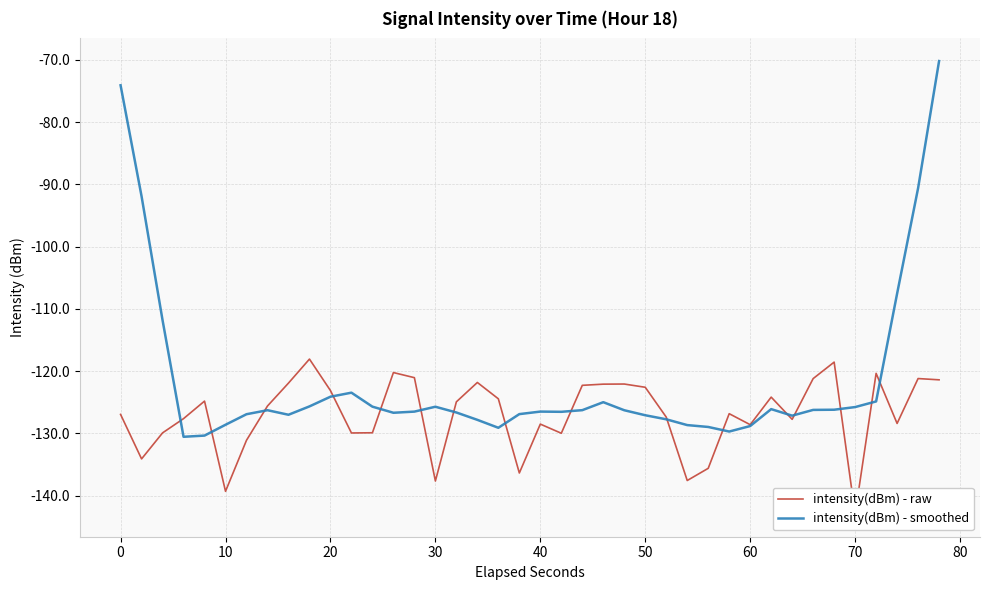

What is the minimum value for intensity(dBm) - smoothed?

-130.6